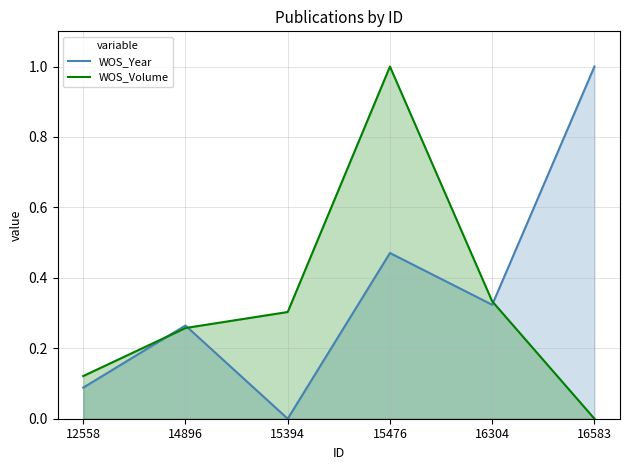

At which category is the sum across all series the highest?

15476